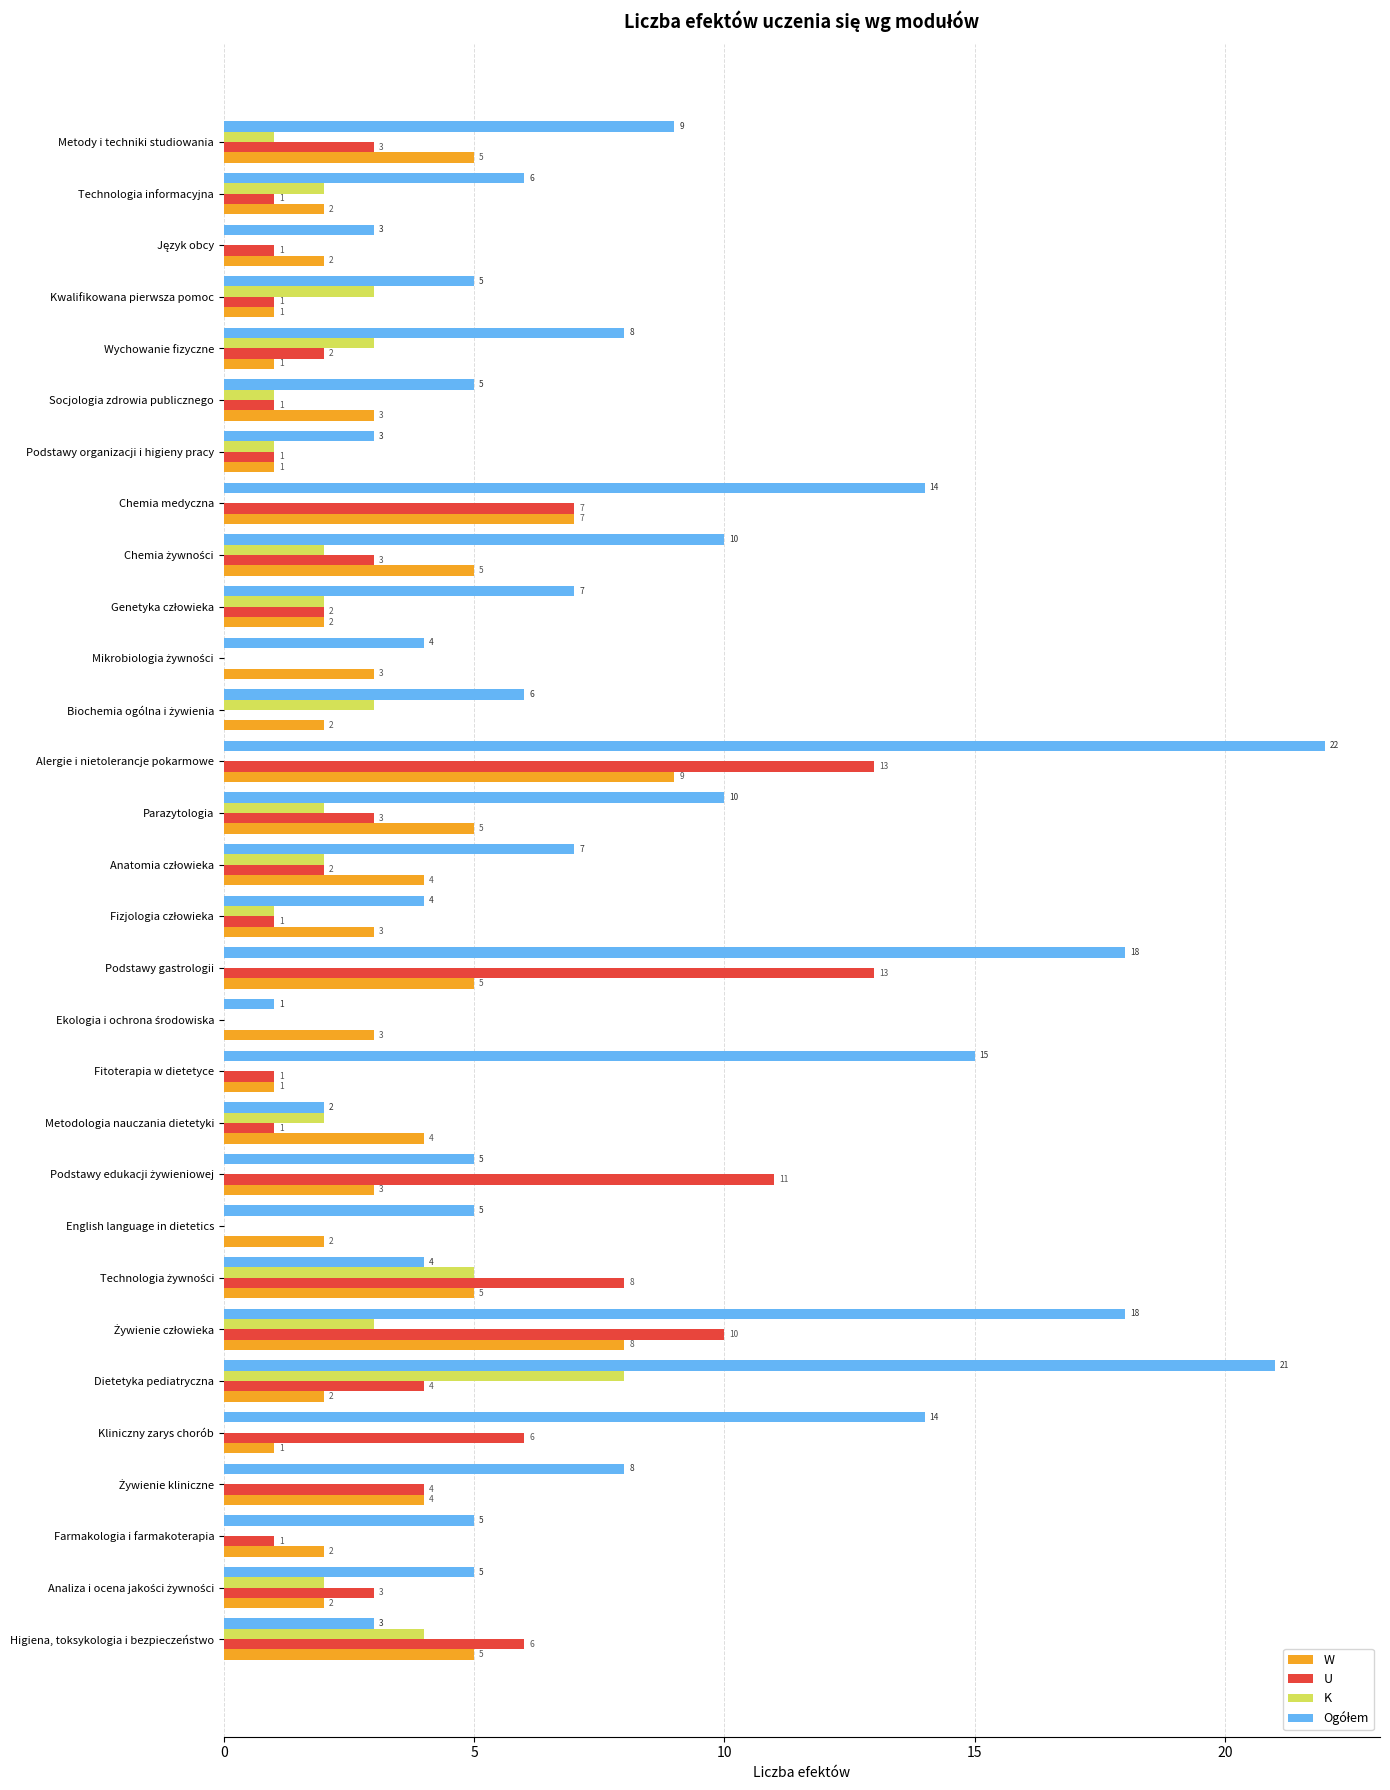

At which category is the sum across all series the highest?

Alergie i nietolerancje pokarmowe